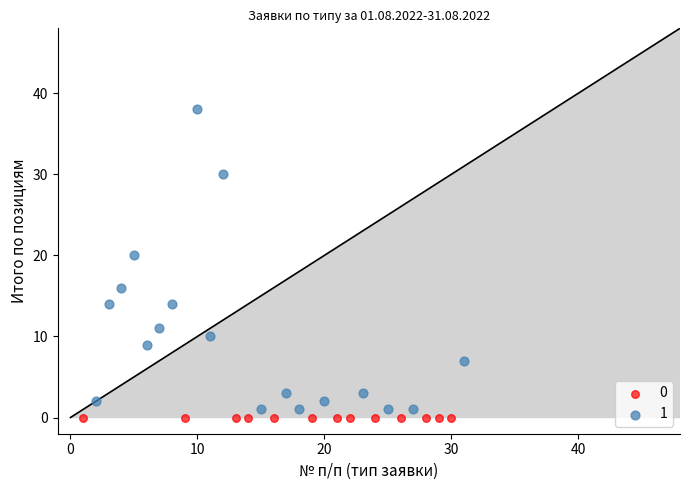

What are all the series names shown in the legend?

0, 1